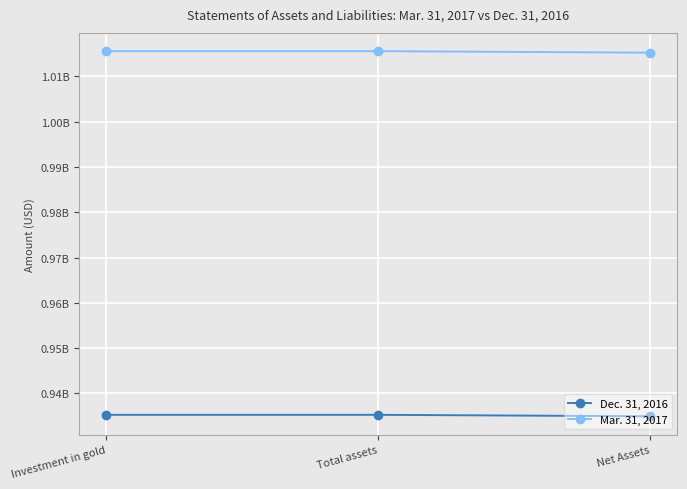

At which category is the sum across all series the highest?

Investment in gold